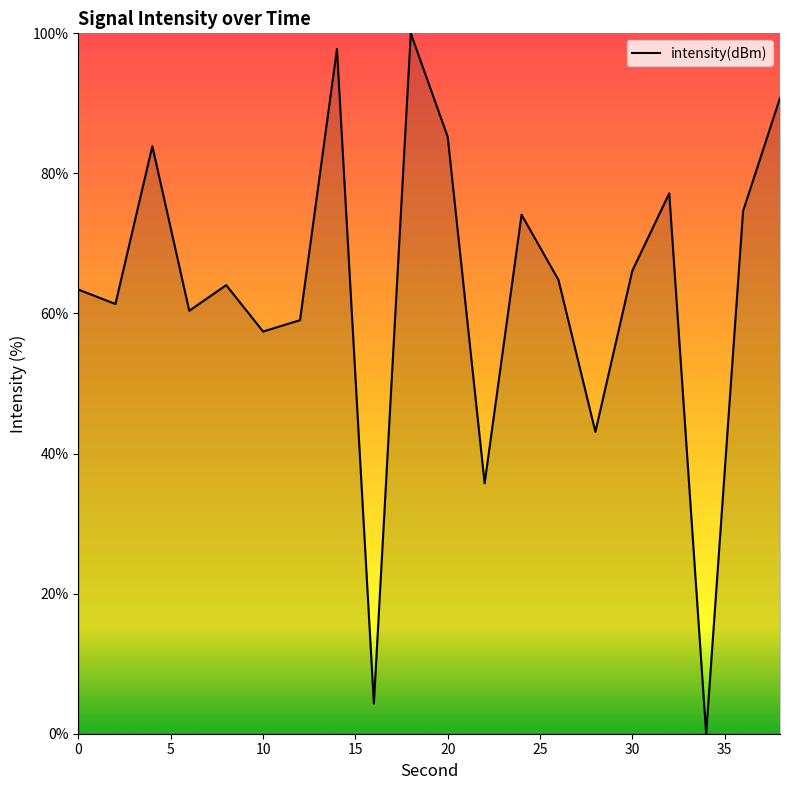

What is the average value?

63.2